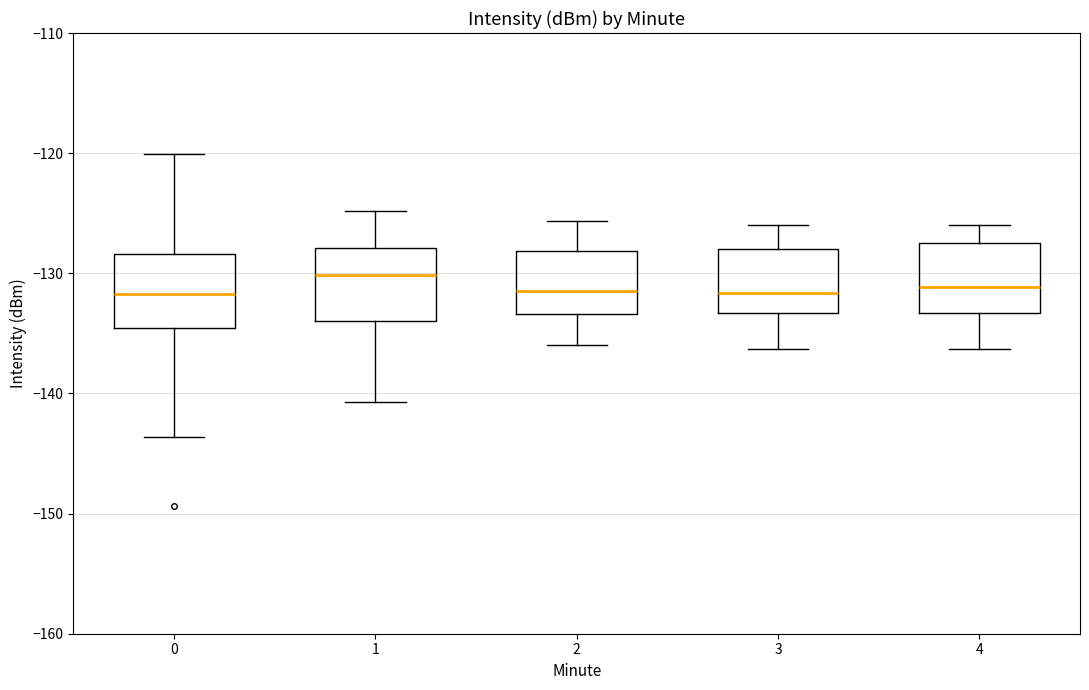

Reading left to right, transcribe this box plot: for each box, give where its median line is, the range the box spans, and where its two whiskers end, as read against the y-axis. The values are not printed on the chart, so give them approximately, as read against the axis.

0: median -132, box -135 to -128, whiskers -144 to -120
1: median -130, box -134 to -128, whiskers -141 to -125
2: median -132, box -133 to -128, whiskers -136 to -126
3: median -132, box -133 to -128, whiskers -136 to -126
4: median -131, box -133 to -128, whiskers -136 to -126